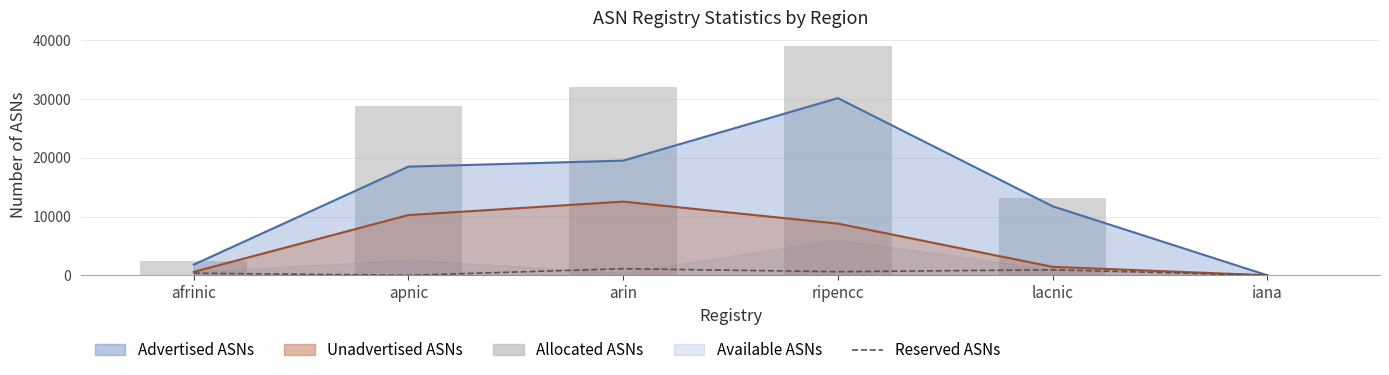

How many groups of bars are there?

6